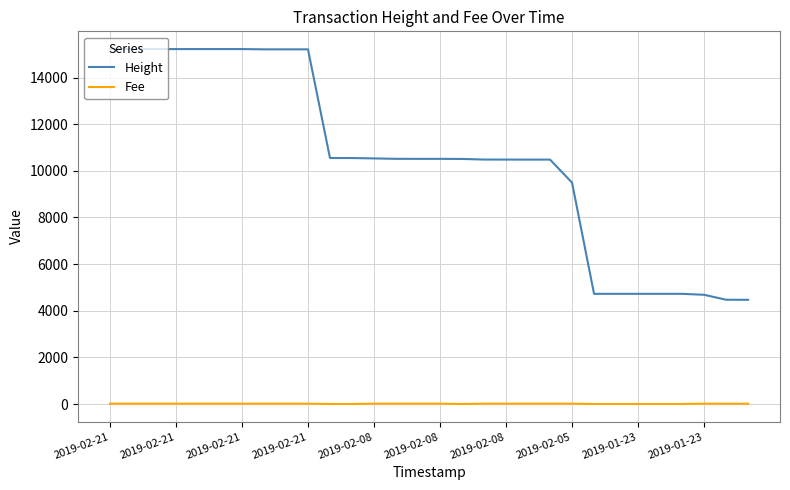

Which series has the largest range (max minus min)?

Height